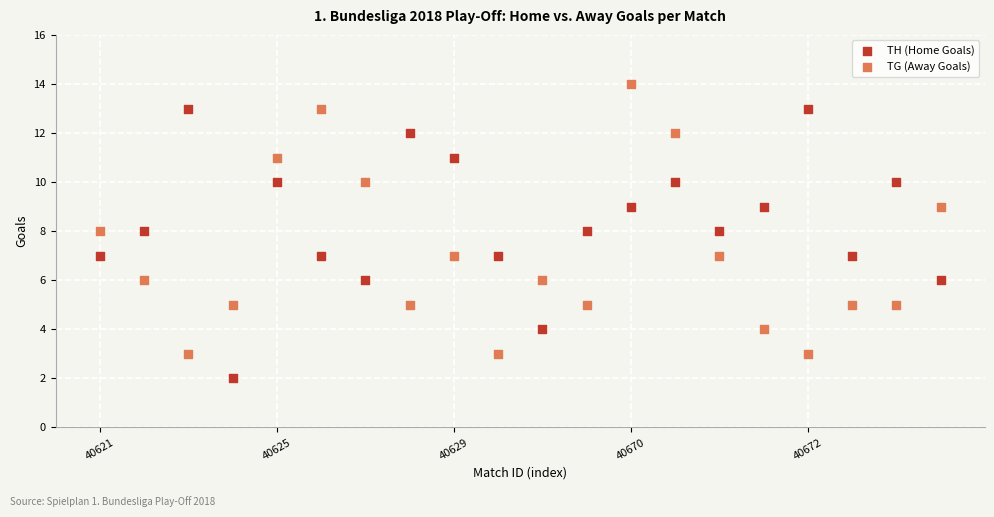

Which series reaches the minimum Y coordinate?

TH (Home Goals)